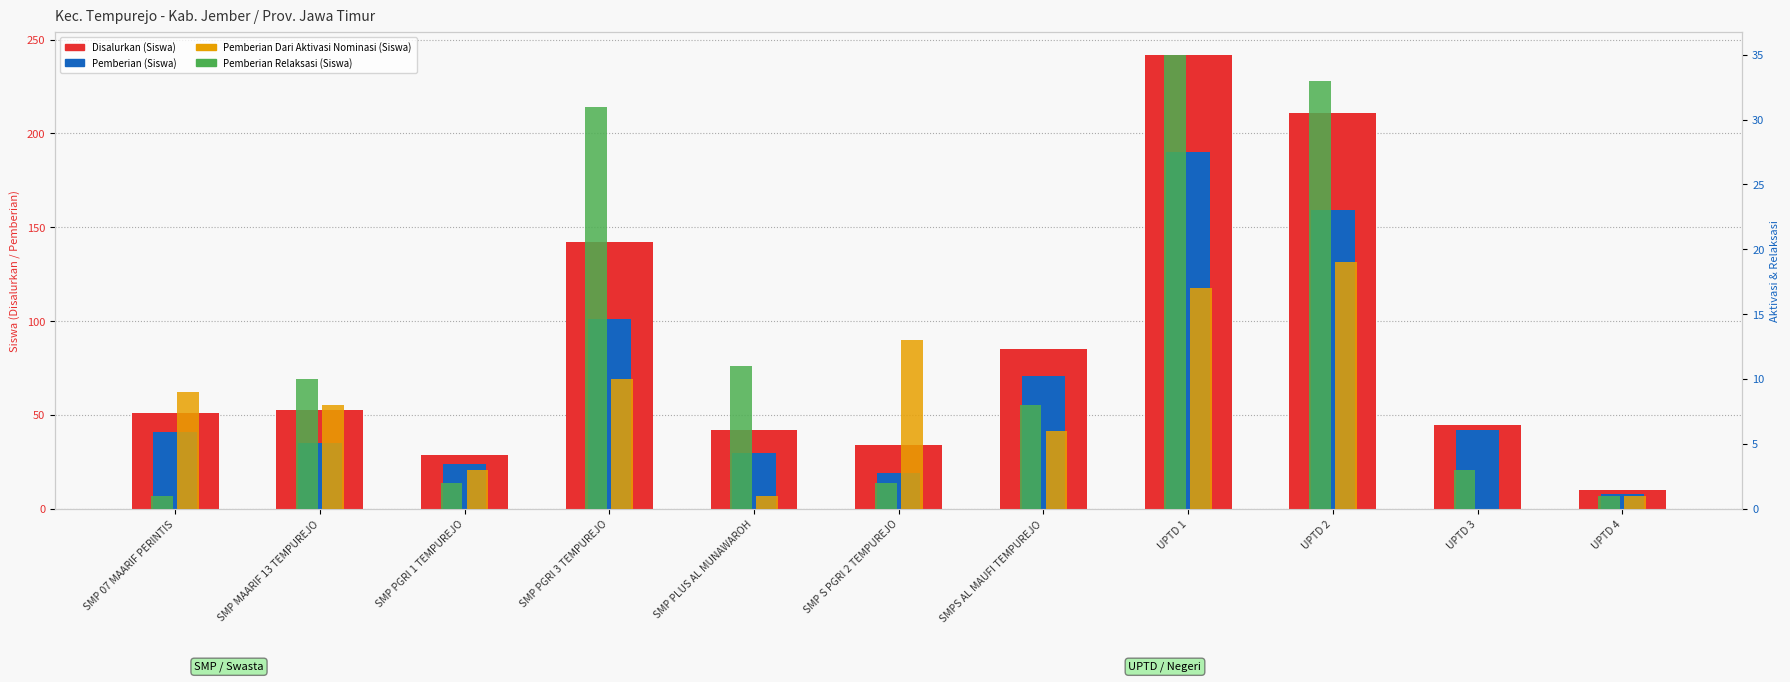

The Pemberian Relaksasi (Siswa) series shows 1 at SMP 07 MAARIF PERINTIS. True or false?

True